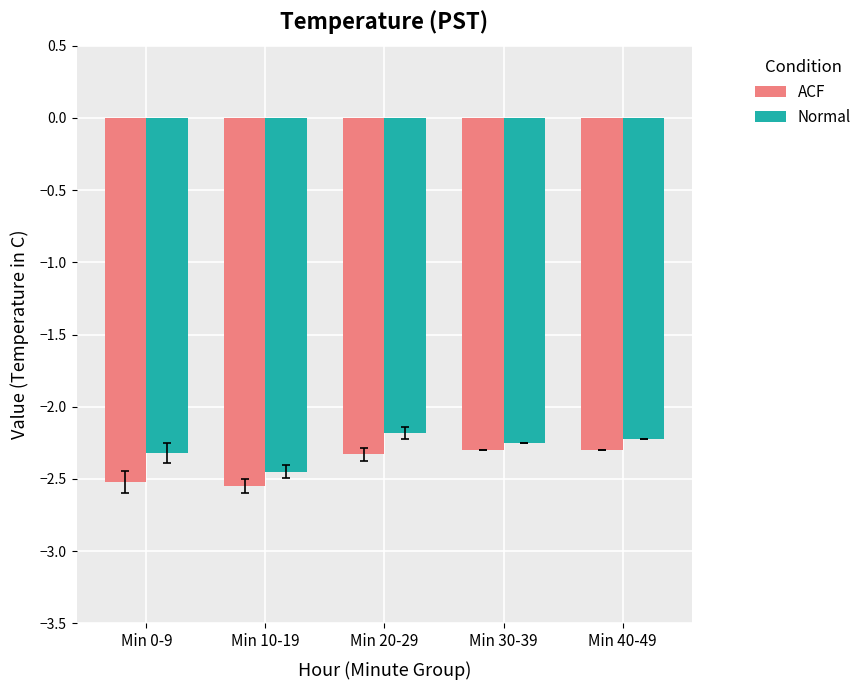

Is it true that ACF equals -2.3 at Min 20-29?

True